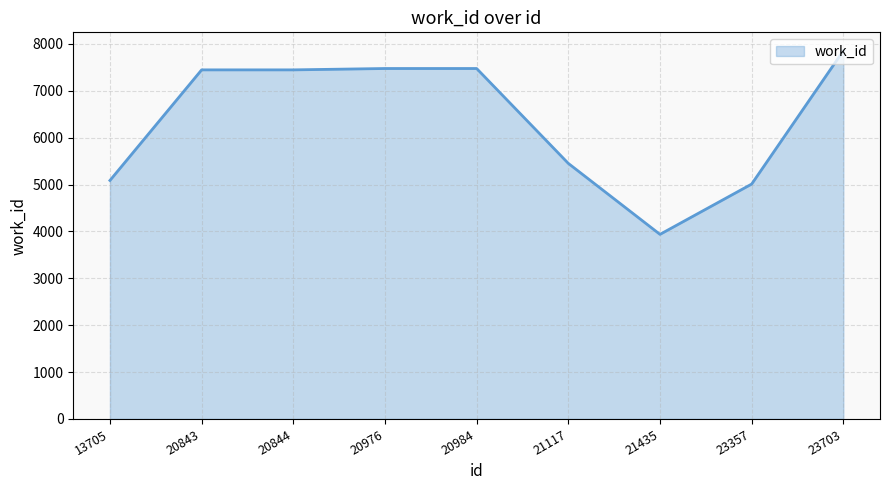

What is the sum of all values?

57190